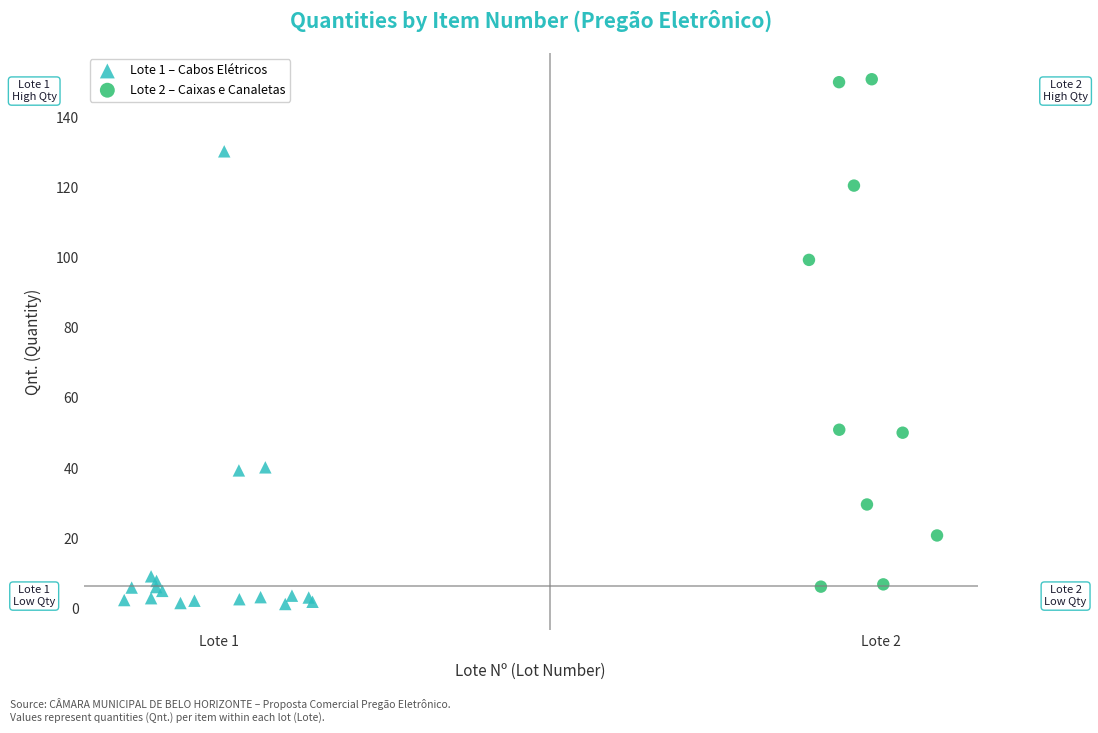

Which series contains the highest Y value?

Lote 2 – Caixas e Canaletas